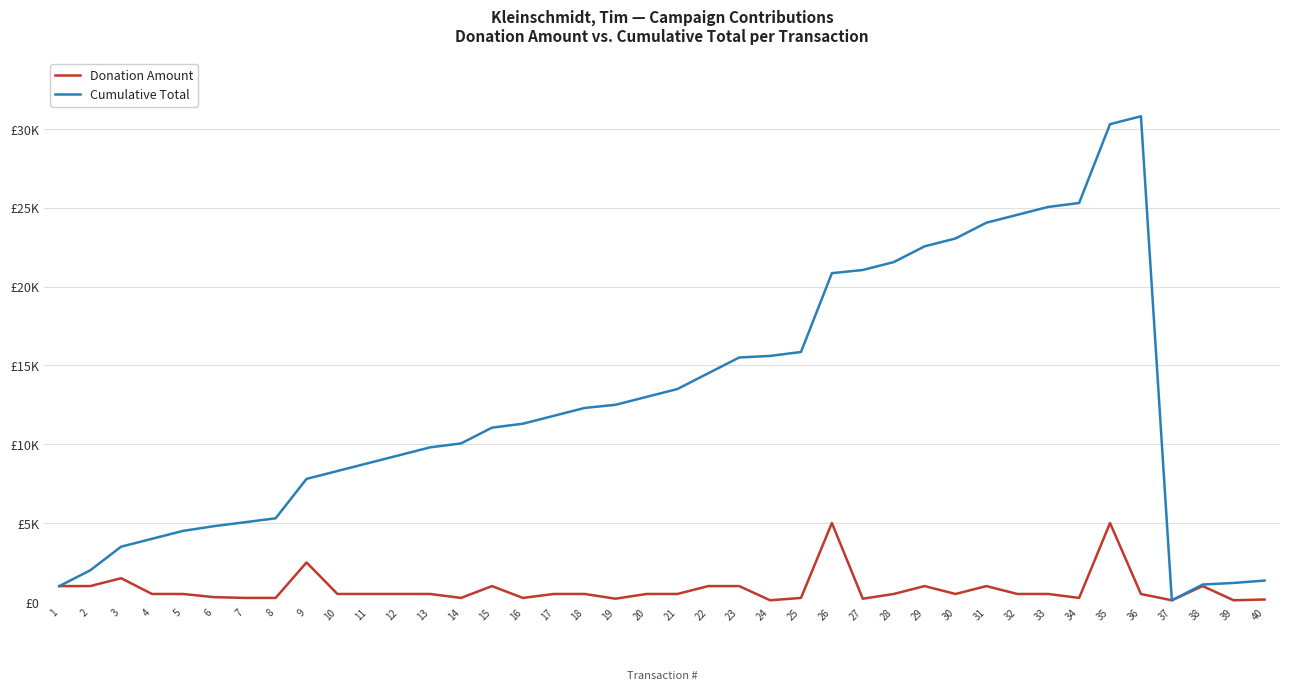

What is the difference between the maximum and minimum values in the Cumulative Total series?

30700